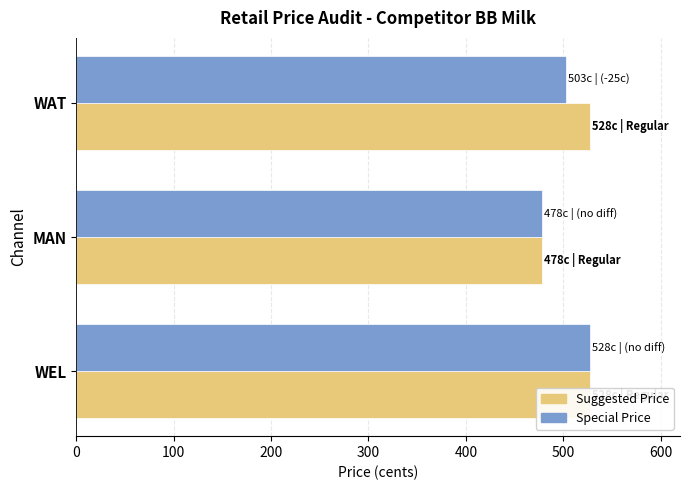

Count the number of data series in this chart.

2